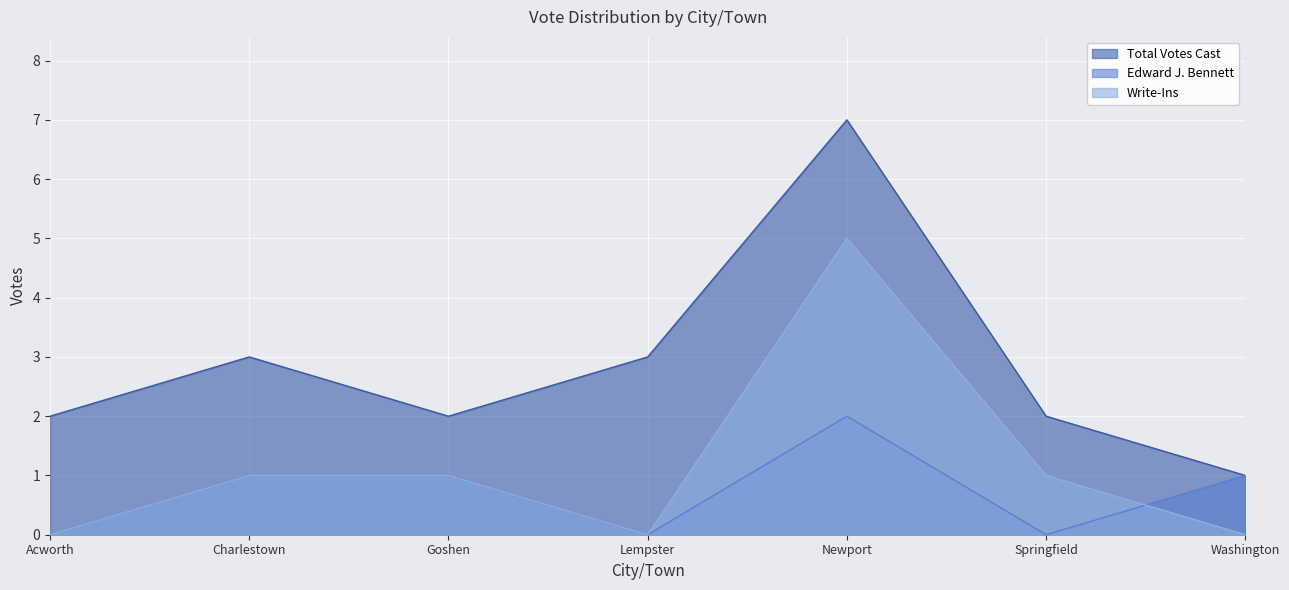

Does the chart display data point markers on the line(s)?

No